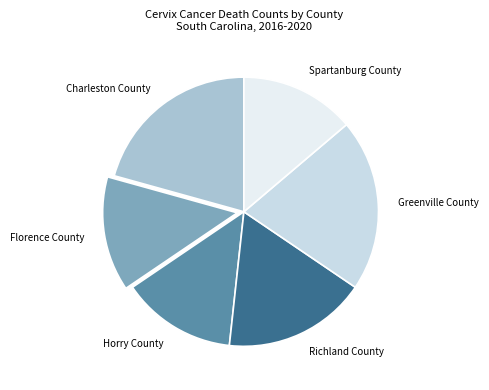

Is there any slice that represents more than half of the pie?

No